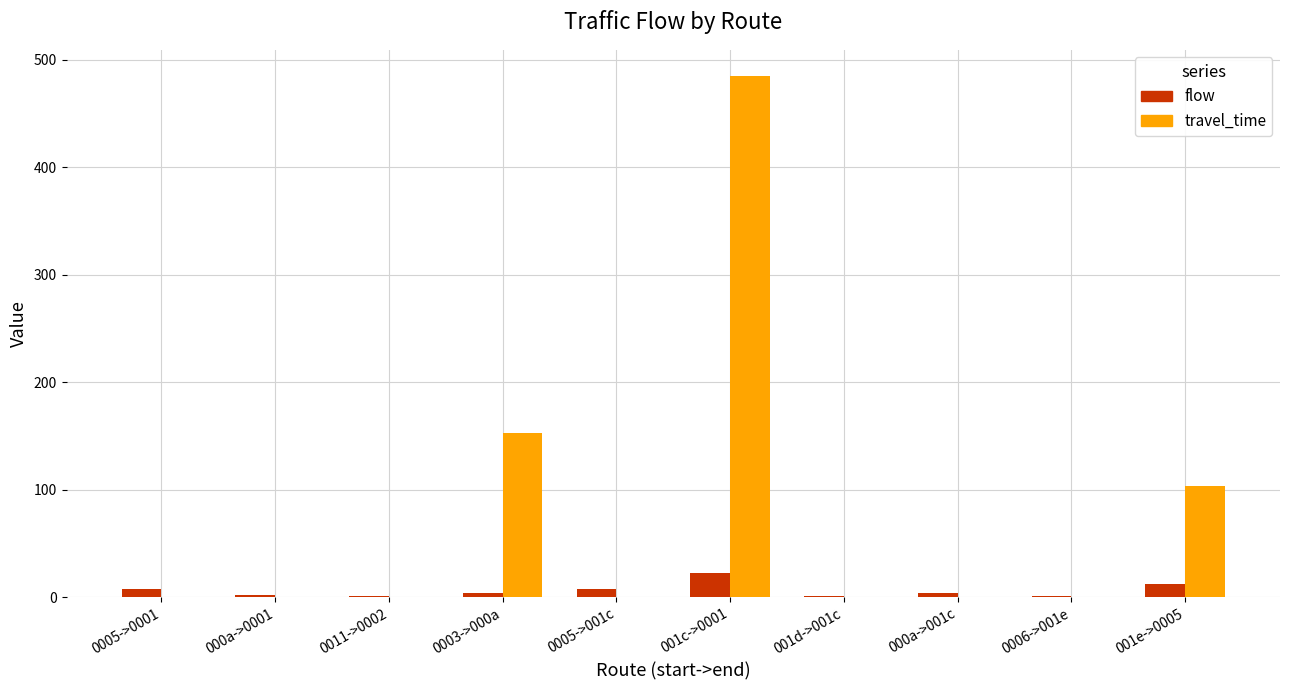

Which series has the largest range (max minus min)?

travel_time